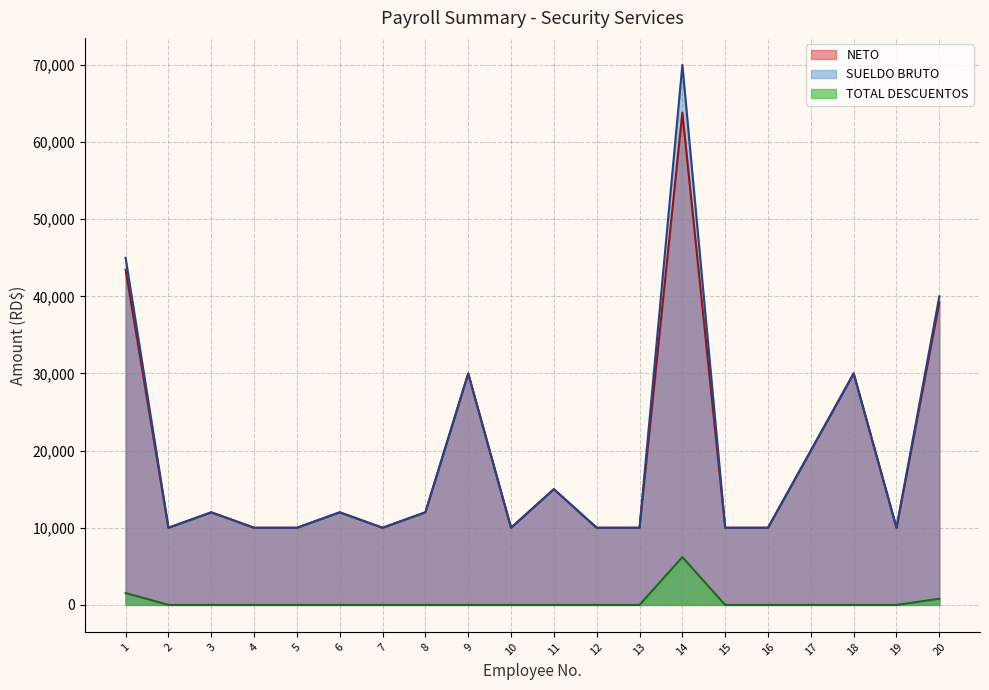

What is the difference between the maximum and minimum values in the SUELDO BRUTO series?

60000.0